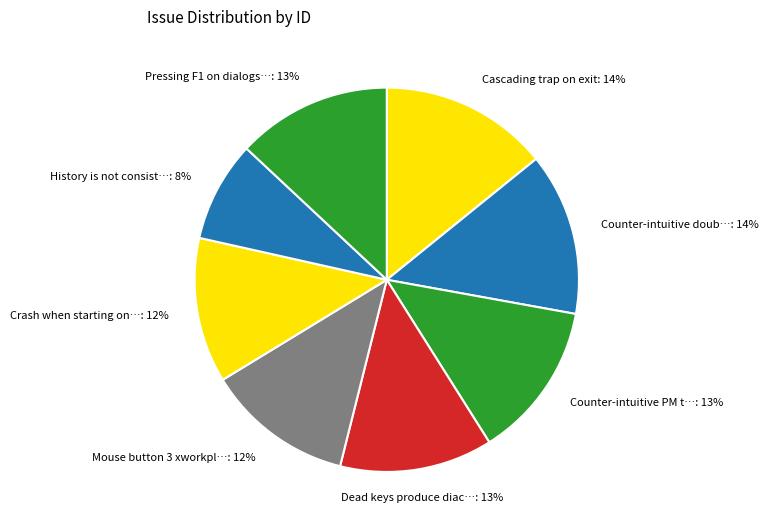

How many slices are in this pie chart?

8